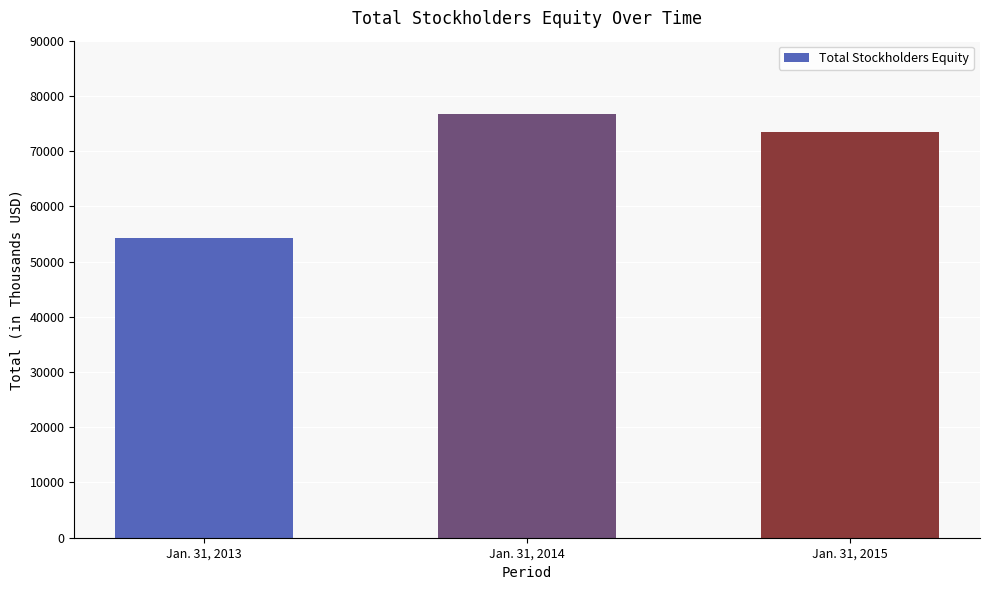

Are the bars horizontal?

No